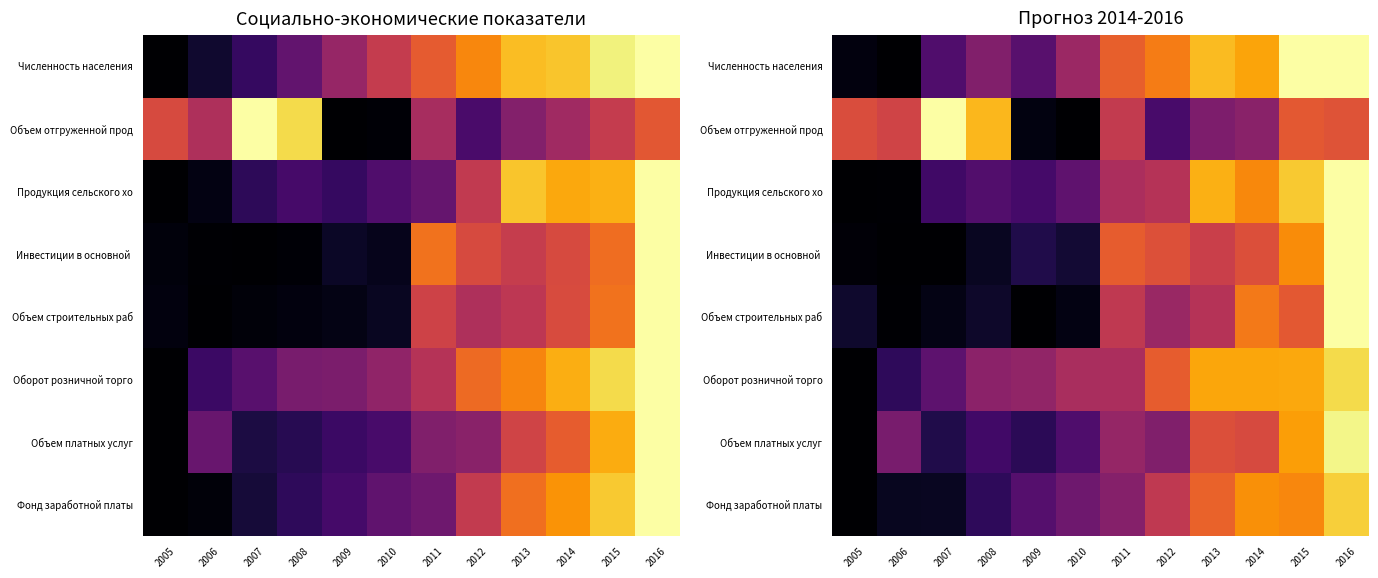

At which category is the sum across all series the highest?

2016